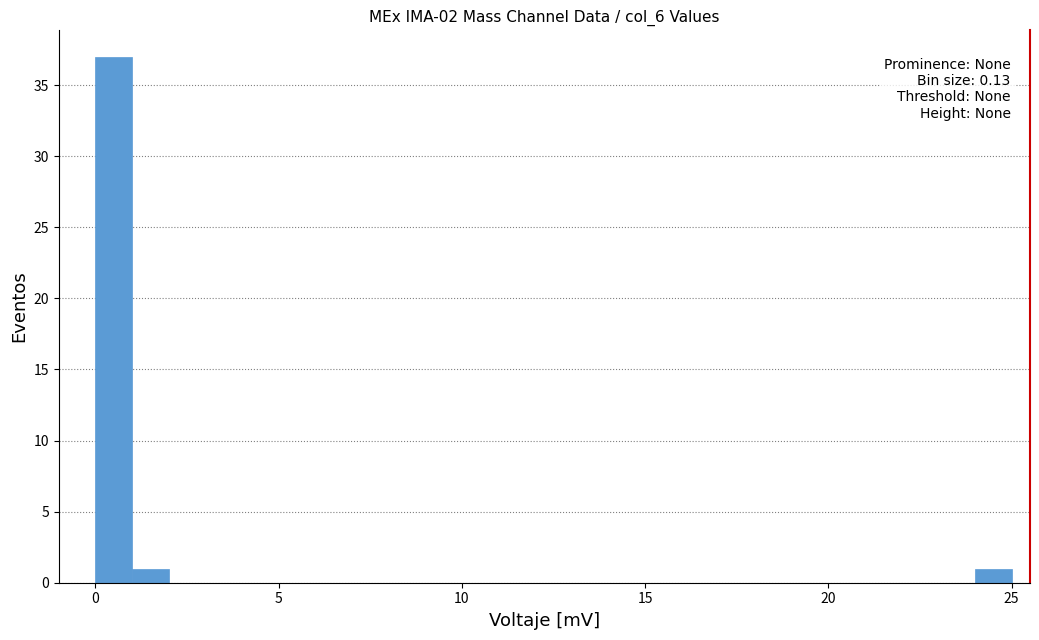

Read against the x-axis, roughly where is the centre of the tallest bar?

0.5